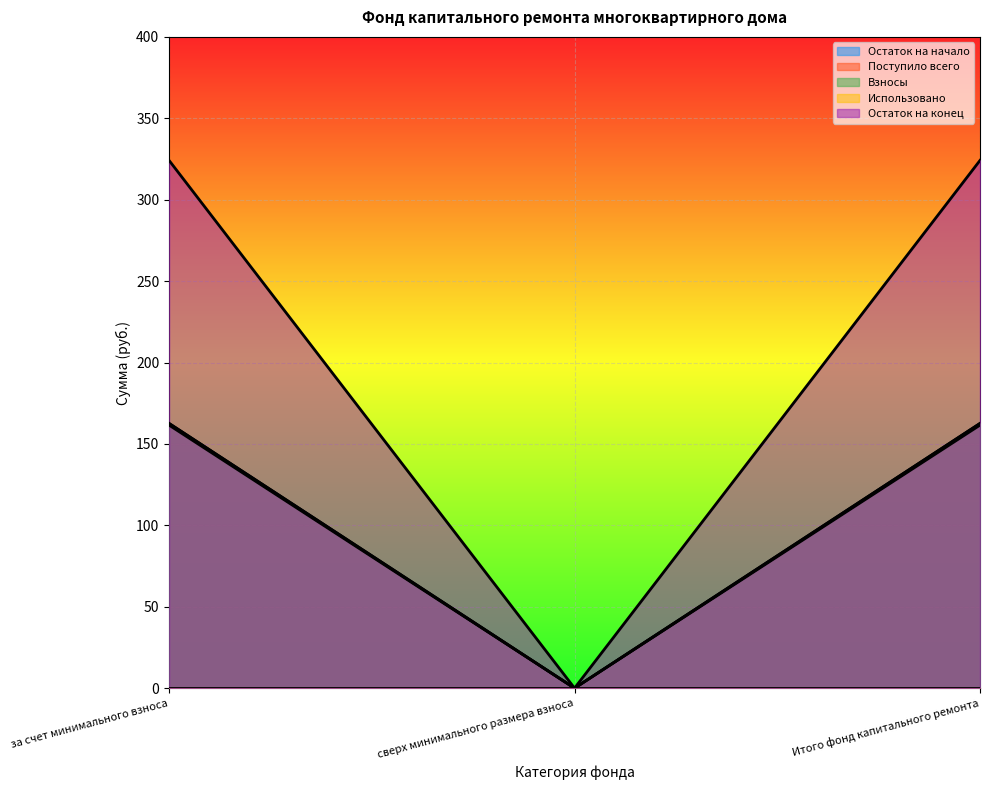

What position from the left is Итого фонд капитального ремонта?

3